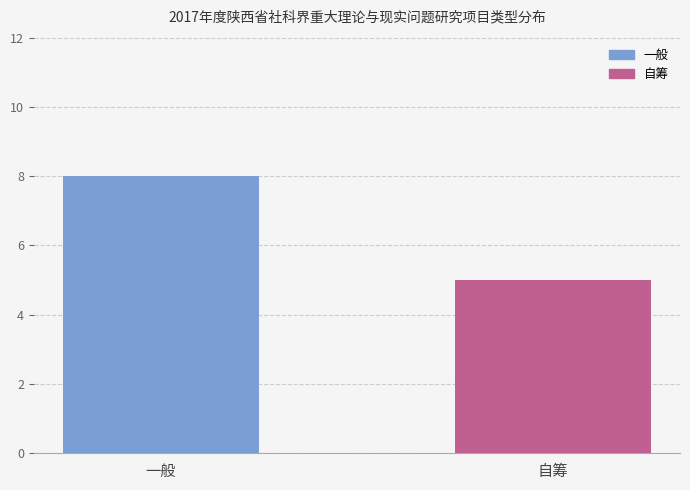

Rank the categories by value from lowest to highest.

自筹, 一般